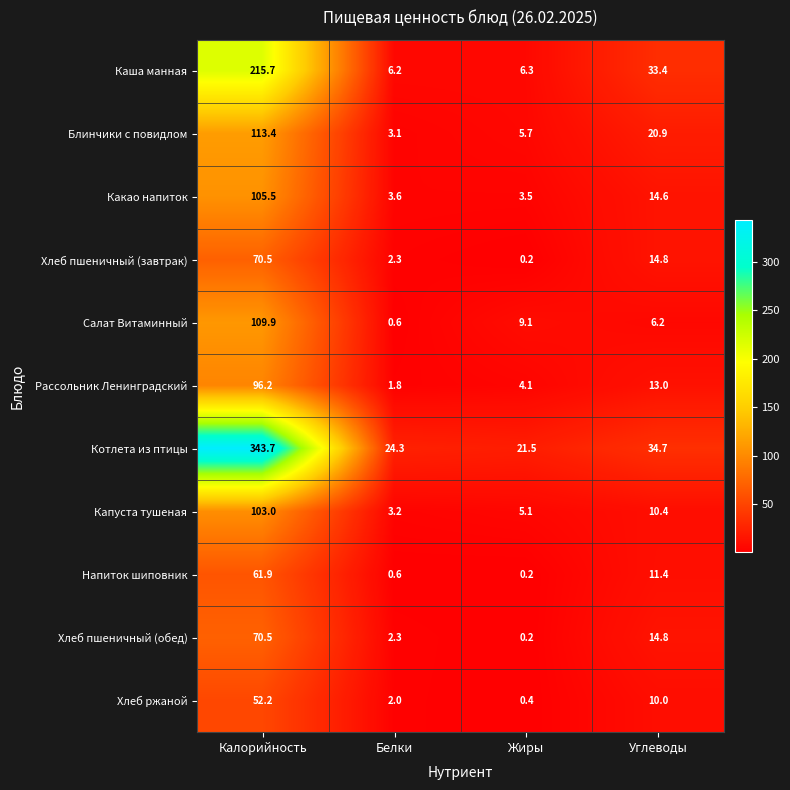

What is the difference between the maximum and minimum values in the Хлеб пшеничный (обед) series?

70.3